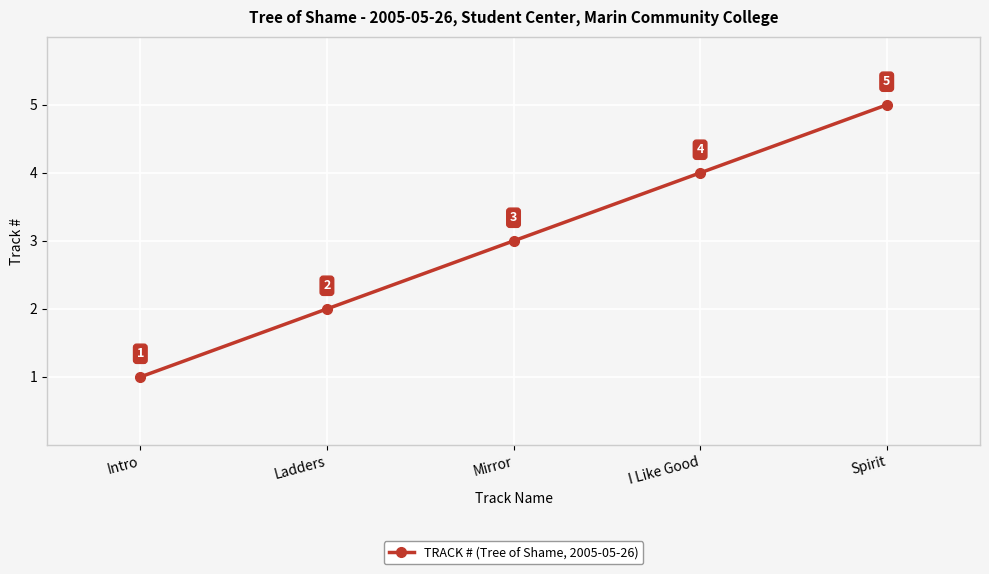

What is the sum of all values?

15